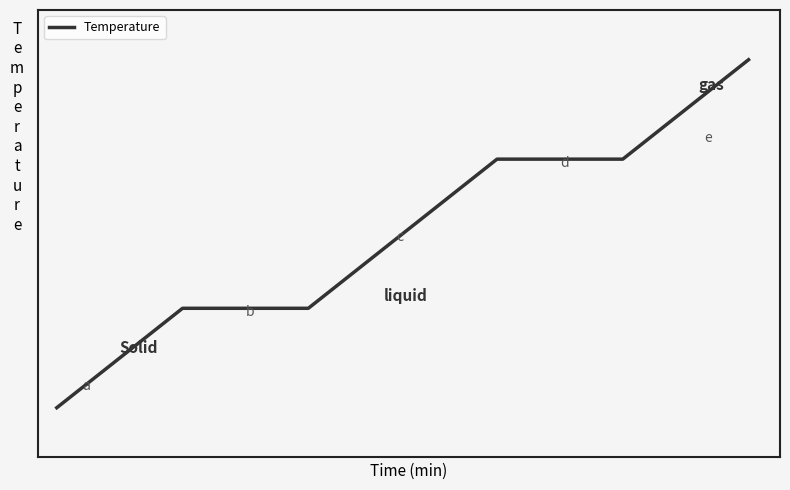

Is this an area chart (filled region under the line)?

No